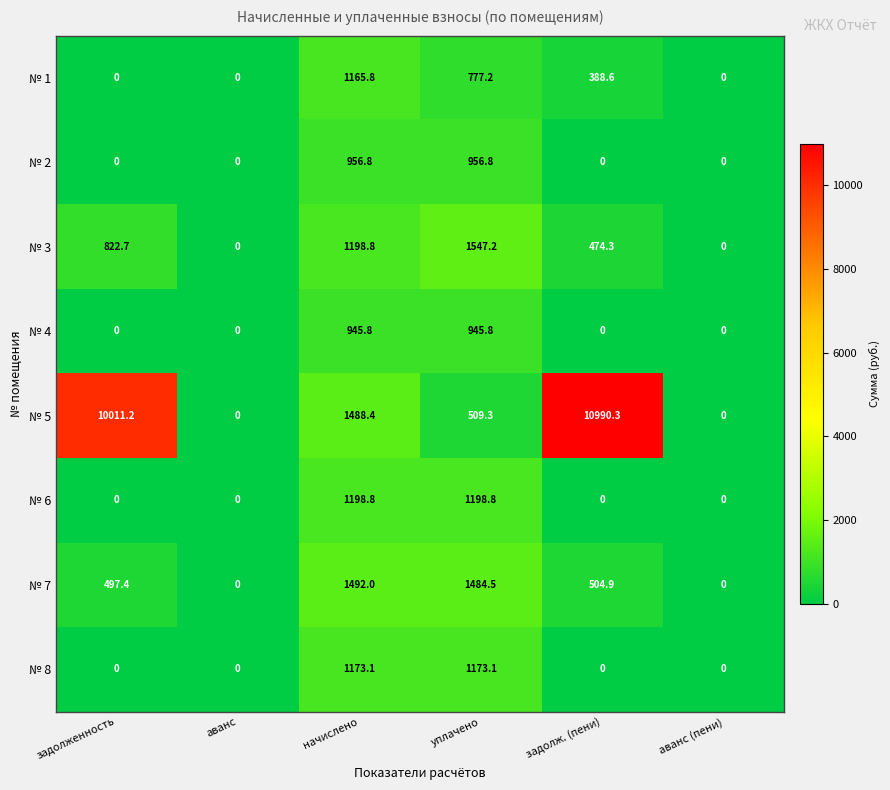

At which category is the sum across all series the highest?

задолж. (пени)